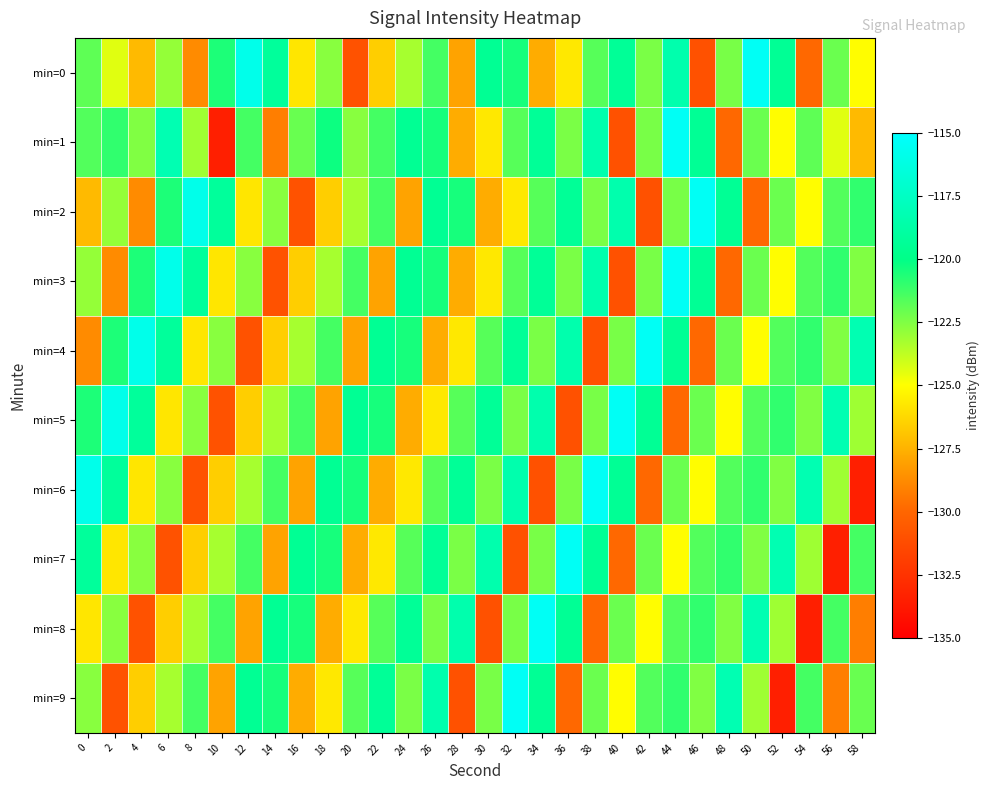

Reading left to right, list all the values displayed in this chart.

min=0: 0=-121.9	2=-124.4	4=-127.3	6=-122.9	8=-128.8	10=-120.6	12=-115.9	14=-119.2	16=-125.8	18=-122.7	20=-131.0	22=-126.6	24=-123.3	26=-121.3	28=-128.0	30=-119.5	32=-120.4	34=-127.7	36=-125.7	38=-121.7	40=-119.4	42=-122.4	44=-118.4	46=-131.0	48=-122.4	50=-115.4	52=-119.4	54=-129.9	56=-122.1	58=-125.0
min=1: 0=-121.6	2=-121.0	4=-122.5	6=-118.2	8=-123.1	10=-133.4	12=-121.3	14=-129.2	16=-122.0	18=-120.3	20=-122.7	22=-121.3	24=-119.5	26=-120.4	28=-127.7	30=-125.7	32=-121.7	34=-119.4	36=-122.4	38=-118.4	40=-131.0	42=-122.4	44=-115.4	46=-119.4	48=-129.9	50=-122.1	52=-125.0	54=-121.9	56=-124.4	58=-127.3
min=2: 0=-127.3	2=-122.9	4=-128.8	6=-120.6	8=-115.9	10=-119.2	12=-125.8	14=-122.7	16=-131.0	18=-126.6	20=-123.3	22=-121.3	24=-128.0	26=-119.5	28=-120.4	30=-127.7	32=-125.7	34=-121.7	36=-119.4	38=-122.4	40=-118.4	42=-131.0	44=-122.4	46=-115.4	48=-119.4	50=-129.9	52=-122.1	54=-125.0	56=-121.6	58=-121.0
min=3: 0=-122.9	2=-128.8	4=-120.6	6=-115.9	8=-119.2	10=-125.8	12=-122.7	14=-131.0	16=-126.6	18=-123.3	20=-121.3	22=-128.0	24=-119.5	26=-120.4	28=-127.7	30=-125.7	32=-121.7	34=-119.4	36=-122.4	38=-118.4	40=-131.0	42=-122.4	44=-115.4	46=-119.4	48=-129.9	50=-122.1	52=-125.0	54=-121.6	56=-121.0	58=-122.5
min=4: 0=-128.8	2=-120.6	4=-115.9	6=-119.2	8=-125.8	10=-122.7	12=-131.0	14=-126.6	16=-123.3	18=-121.3	20=-128.0	22=-119.5	24=-120.4	26=-127.7	28=-125.7	30=-121.7	32=-119.4	34=-122.4	36=-118.4	38=-131.0	40=-122.4	42=-115.4	44=-119.4	46=-129.9	48=-122.1	50=-125.0	52=-121.6	54=-121.0	56=-122.5	58=-118.2
min=5: 0=-120.6	2=-115.9	4=-119.2	6=-125.8	8=-122.7	10=-131.0	12=-126.6	14=-123.3	16=-121.3	18=-128.0	20=-119.5	22=-120.4	24=-127.7	26=-125.7	28=-121.7	30=-119.4	32=-122.4	34=-118.4	36=-131.0	38=-122.4	40=-115.4	42=-119.4	44=-129.9	46=-122.1	48=-125.0	50=-121.6	52=-121.0	54=-122.5	56=-118.2	58=-123.1
min=6: 0=-115.9	2=-119.2	4=-125.8	6=-122.7	8=-131.0	10=-126.6	12=-123.3	14=-121.3	16=-128.0	18=-119.5	20=-120.4	22=-127.7	24=-125.7	26=-121.7	28=-119.4	30=-122.4	32=-118.4	34=-131.0	36=-122.4	38=-115.4	40=-119.4	42=-129.9	44=-122.1	46=-125.0	48=-121.6	50=-121.0	52=-122.5	54=-118.2	56=-123.1	58=-133.4
min=7: 0=-119.2	2=-125.8	4=-122.7	6=-131.0	8=-126.6	10=-123.3	12=-121.3	14=-128.0	16=-119.5	18=-120.4	20=-127.7	22=-125.7	24=-121.7	26=-119.4	28=-122.4	30=-118.4	32=-131.0	34=-122.4	36=-115.4	38=-119.4	40=-129.9	42=-122.1	44=-125.0	46=-121.6	48=-121.0	50=-122.5	52=-118.2	54=-123.1	56=-133.4	58=-121.3
min=8: 0=-125.8	2=-122.7	4=-131.0	6=-126.6	8=-123.3	10=-121.3	12=-128.0	14=-119.5	16=-120.4	18=-127.7	20=-125.7	22=-121.7	24=-119.4	26=-122.4	28=-118.4	30=-131.0	32=-122.4	34=-115.4	36=-119.4	38=-129.9	40=-122.1	42=-125.0	44=-121.6	46=-121.0	48=-122.5	50=-118.2	52=-123.1	54=-133.4	56=-121.3	58=-129.2
min=9: 0=-122.7	2=-131.0	4=-126.6	6=-123.3	8=-121.3	10=-128.0	12=-119.5	14=-120.4	16=-127.7	18=-125.7	20=-121.7	22=-119.4	24=-122.4	26=-118.4	28=-131.0	30=-122.4	32=-115.4	34=-119.4	36=-129.9	38=-122.1	40=-125.0	42=-121.6	44=-121.0	46=-122.5	48=-118.2	50=-123.1	52=-133.4	54=-121.3	56=-129.2	58=-122.0